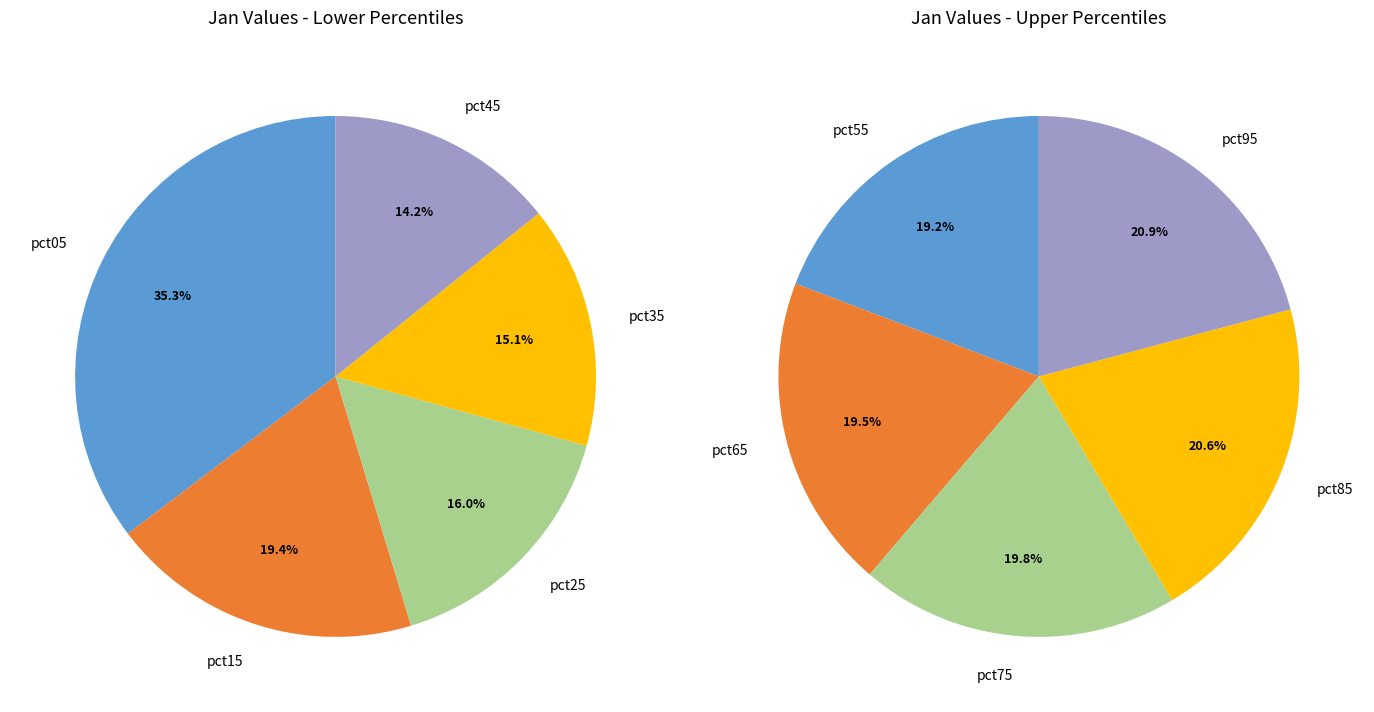

How many segments does this pie chart have?

10